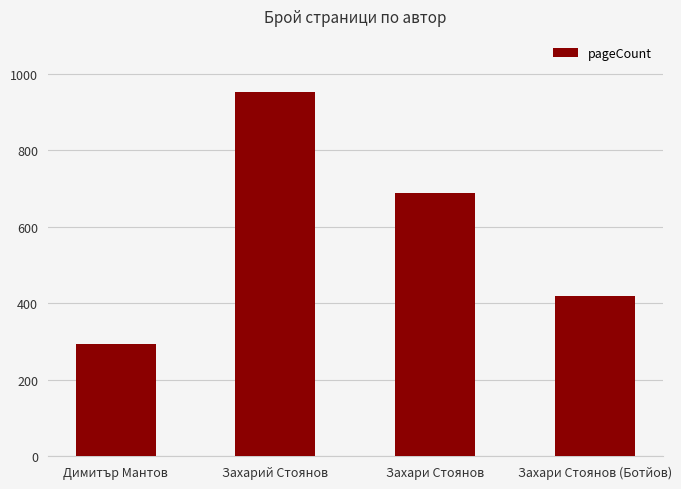

Reading left to right, extract all data points from this chart.

292	952	688	420